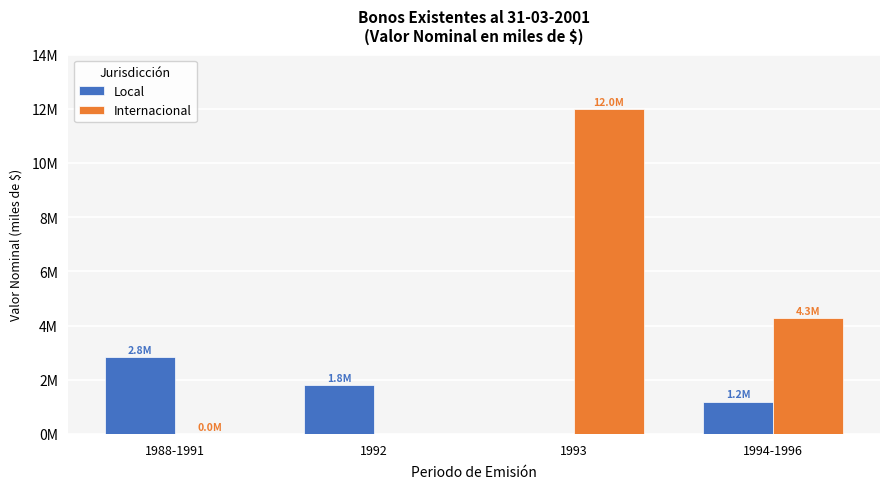

What position from the left is 1988-1991?

1